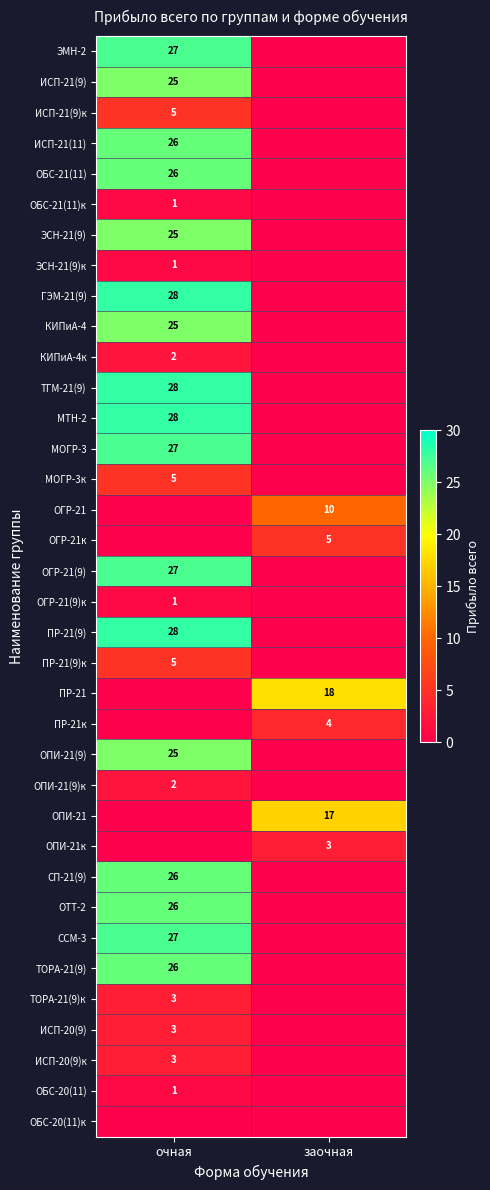

Which has a higher value, заочная or очная?

очная